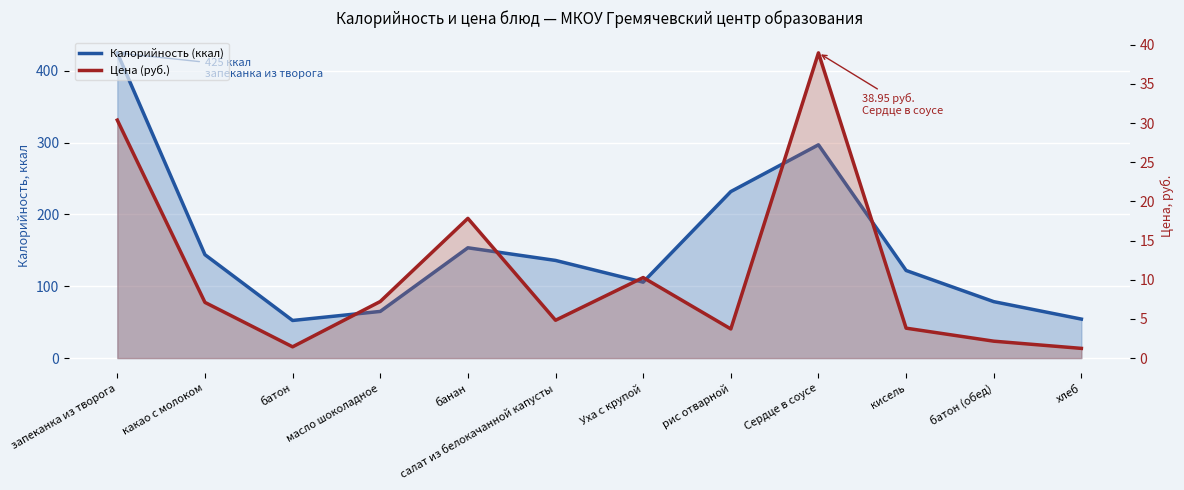

How many interior local peaks does the Калорийность (ккал) series have?

2